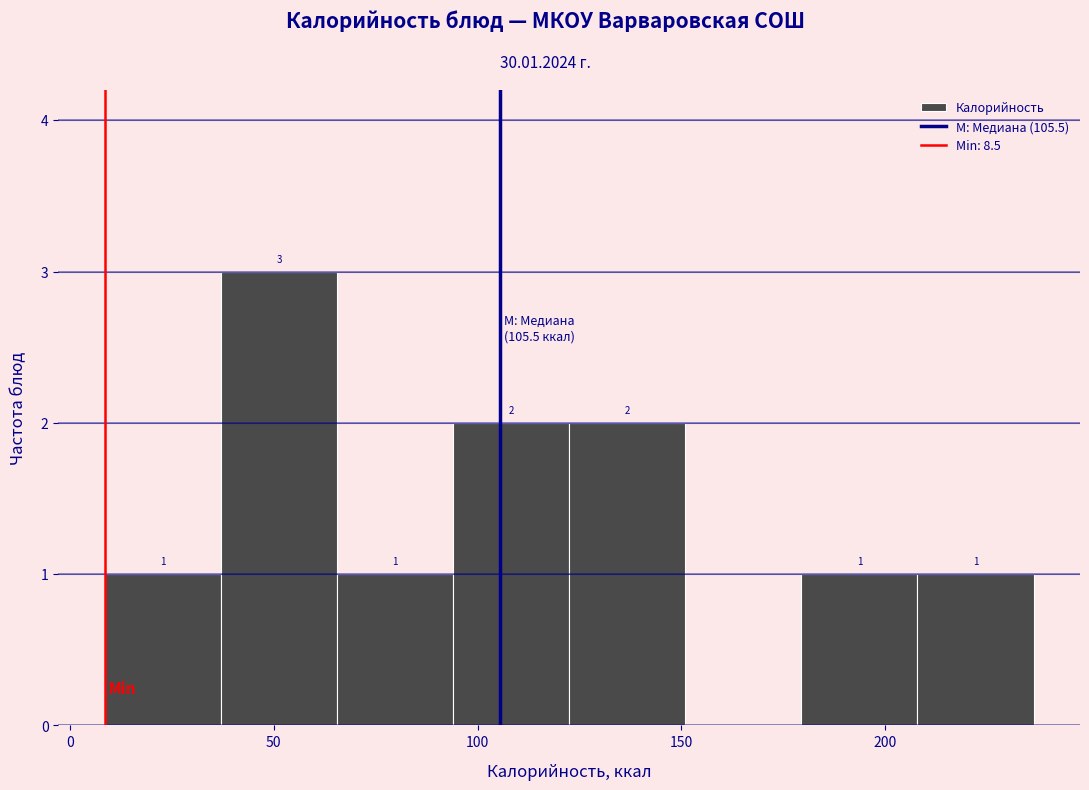

Which range on the x-axis has the tallest bar?

37.0 to 65.5